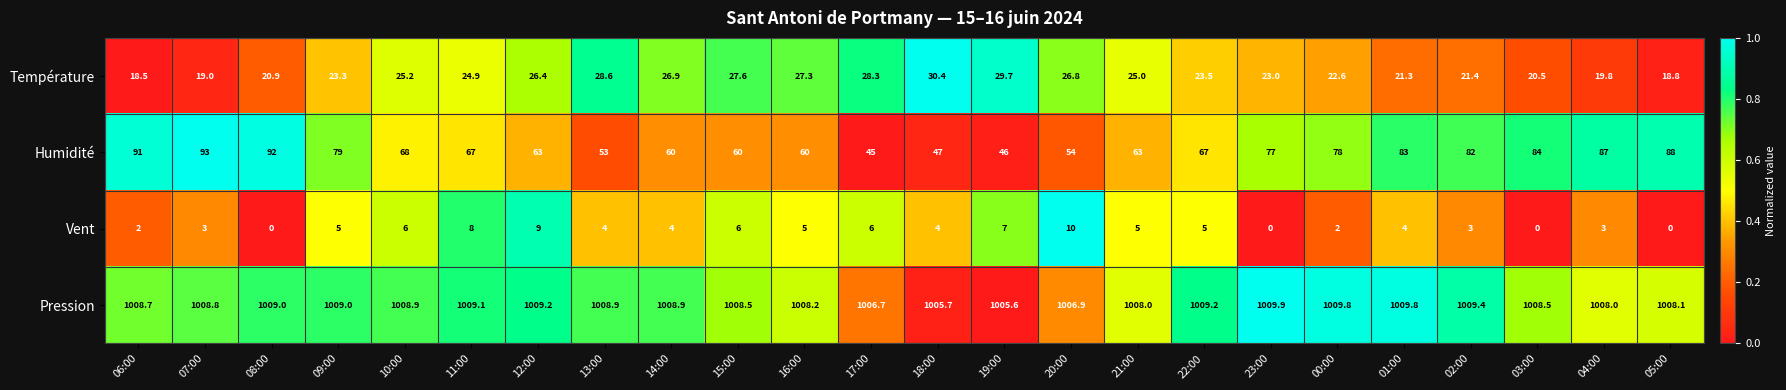

At which category does the chart reach its peak across all series?

23:00